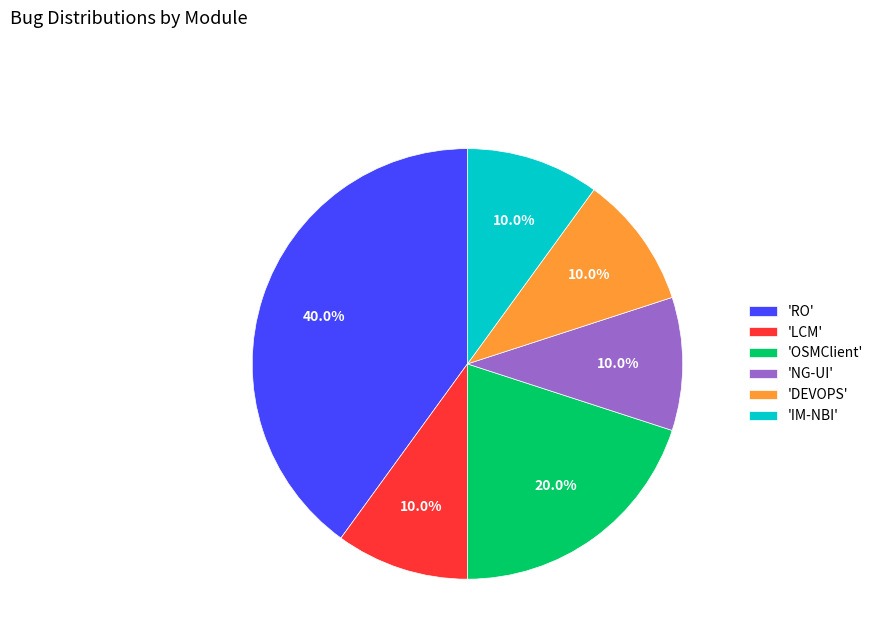

What is the ratio of the value at 'NG-UI' to the value at 'DEVOPS'?

1.0